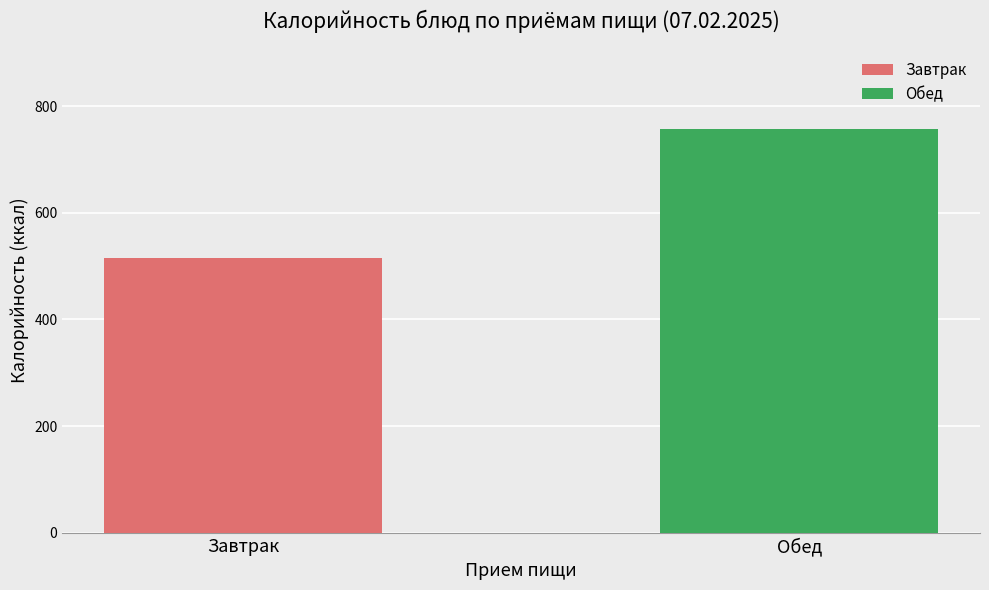

What is the highest value of the Обед series?

757.8